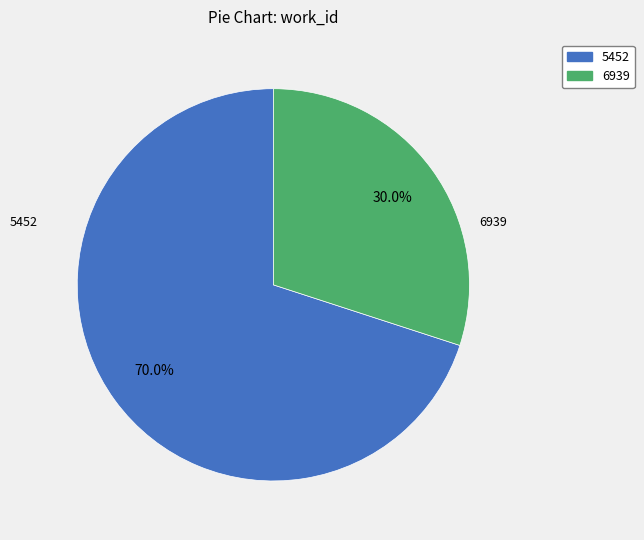

Which has a higher value, 6939 or 5452?

5452